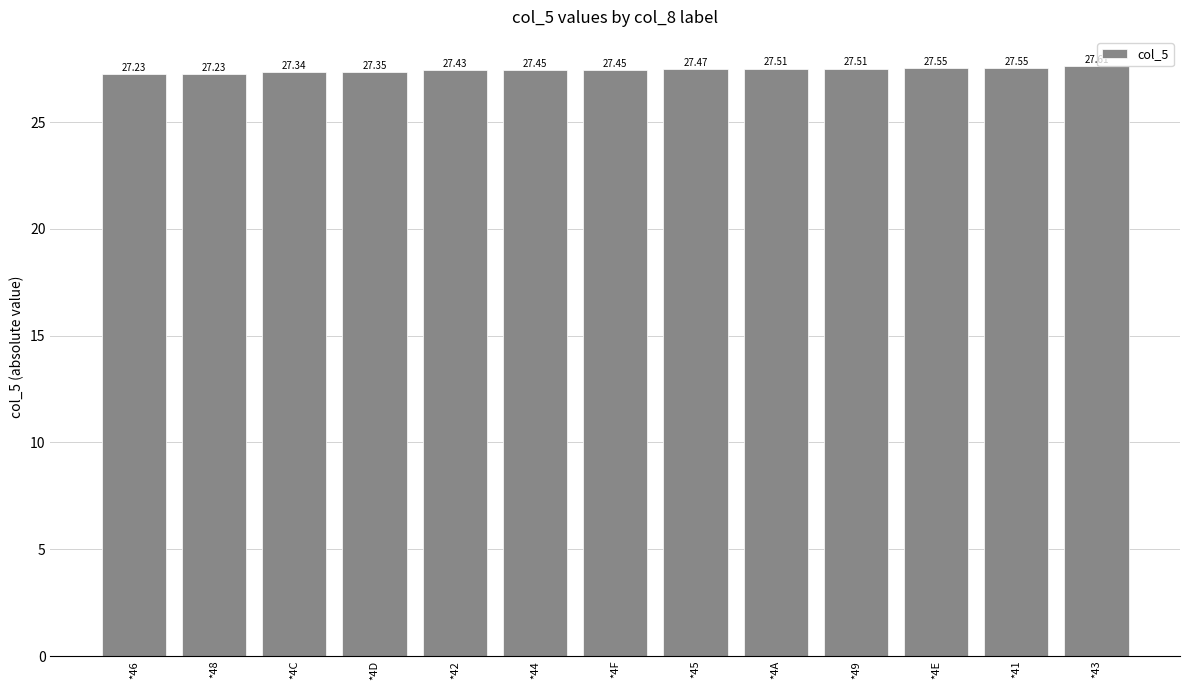

The chart shows a value of 6.2 at *4D. True or false?

False